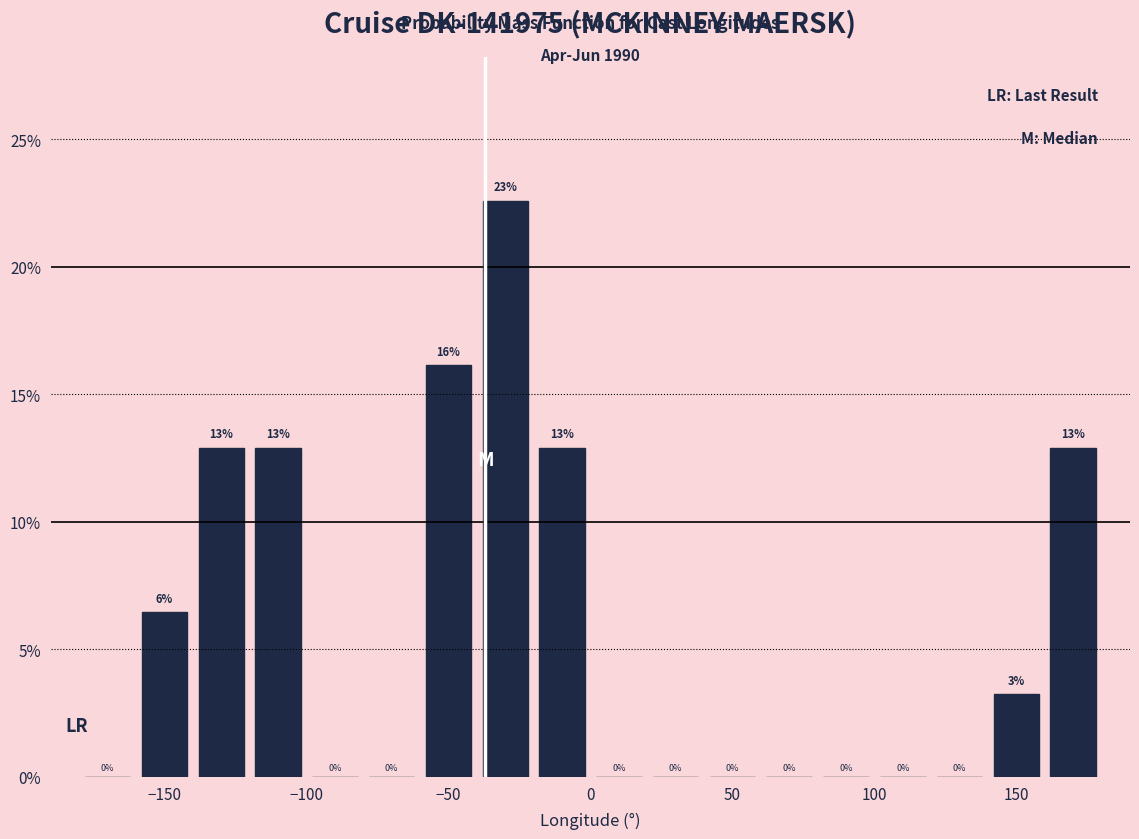

Which range on the x-axis has the tallest bar?

-40 to -20